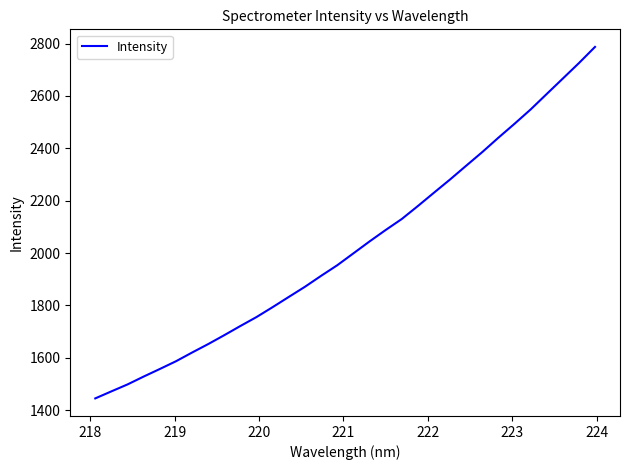

What is the greatest value displayed?

2787.0